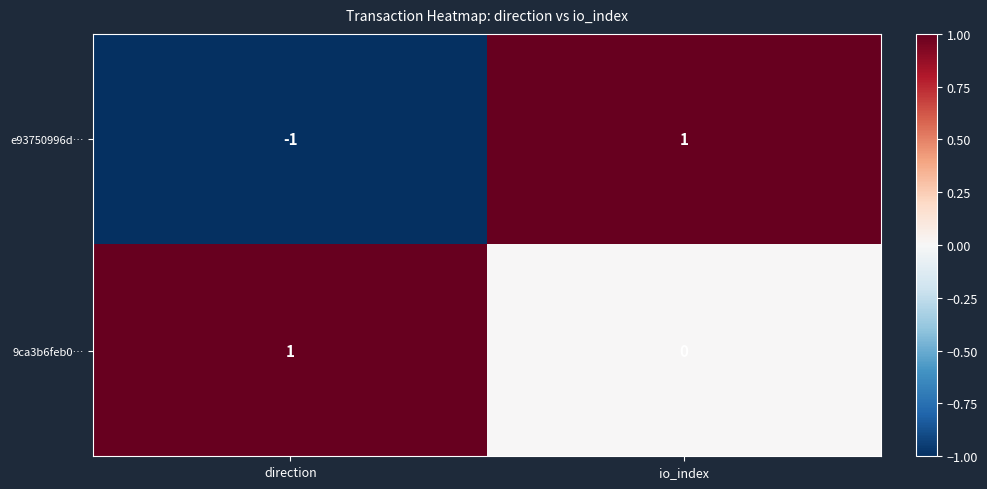

Reading left to right, transcribe all the data shown in this chart.

e93750996d…: -1	1
9ca3b6feb0…: 1	0